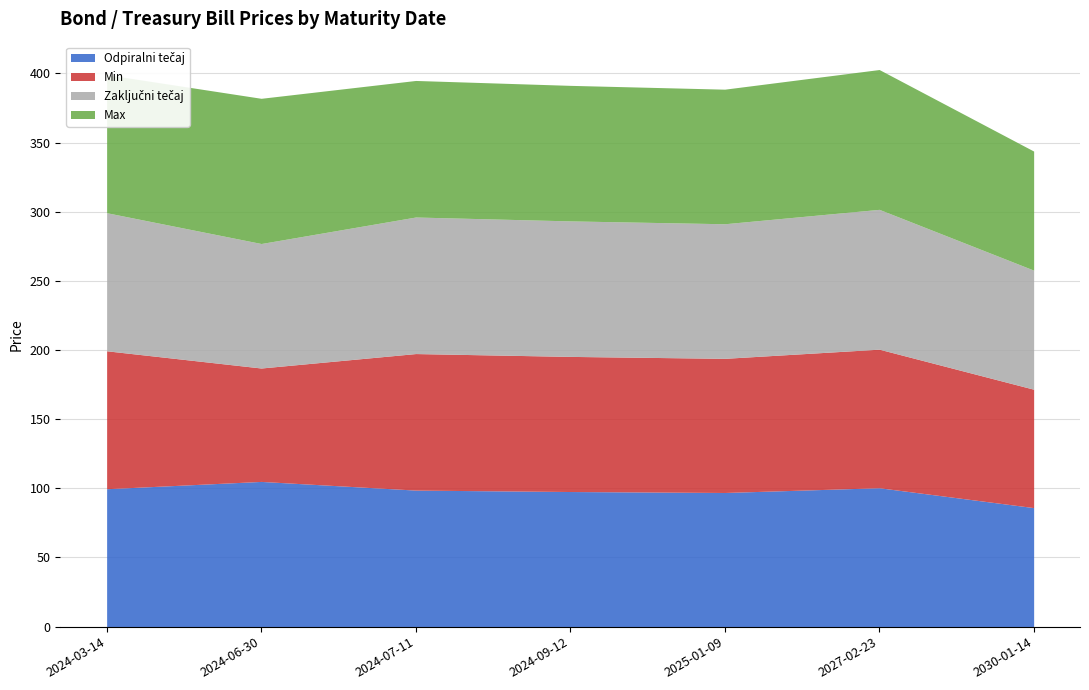

Reading right to left, what are all the values shown in this chart?

Odpiralni tečaj: 2030-01-14=86.1	2027-02-23=100.4	2025-01-09=97.0	2024-09-12=97.7	2024-07-11=98.7	2024-06-30=105.0	2024-03-14=99.7
Min: 2030-01-14=85.6	2027-02-23=100.2	2025-01-09=97.0	2024-09-12=97.7	2024-07-11=98.7	2024-06-30=82.0	2024-03-14=99.7
Zaključni tečaj: 2030-01-14=86.1	2027-02-23=101.1	2025-01-09=97.3	2024-09-12=98.0	2024-07-11=98.7	2024-06-30=90.0	2024-03-14=99.8
Max: 2030-01-14=86.1	2027-02-23=101.1	2025-01-09=97.3	2024-09-12=98.0	2024-07-11=98.7	2024-06-30=105.0	2024-03-14=99.8